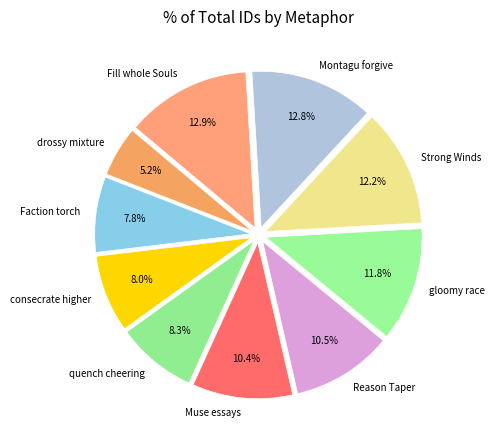

To the nearest percent, what is the combined percentage of drossy mixture and gloomy race?

17%